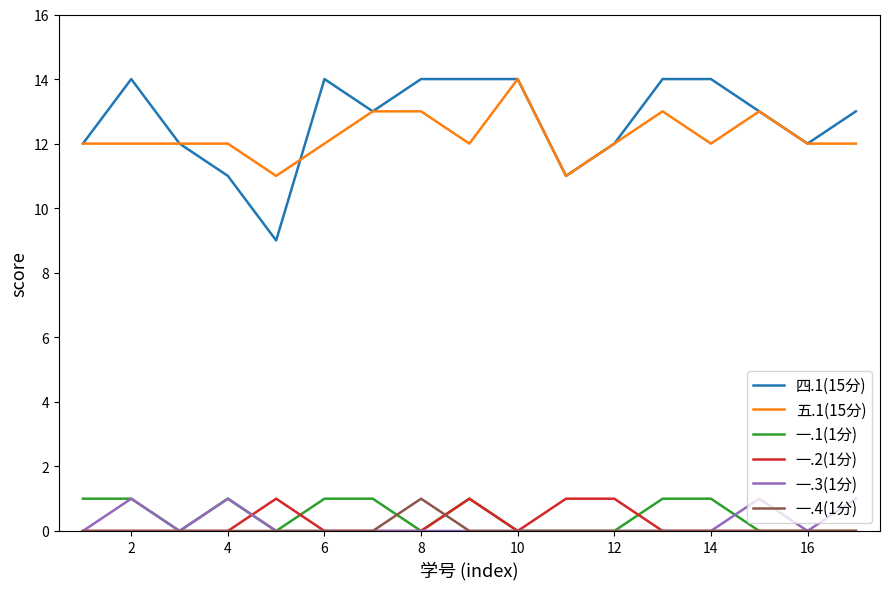

True or false: 一.1(1分) and 一.2(1分) intersect in this chart.

True